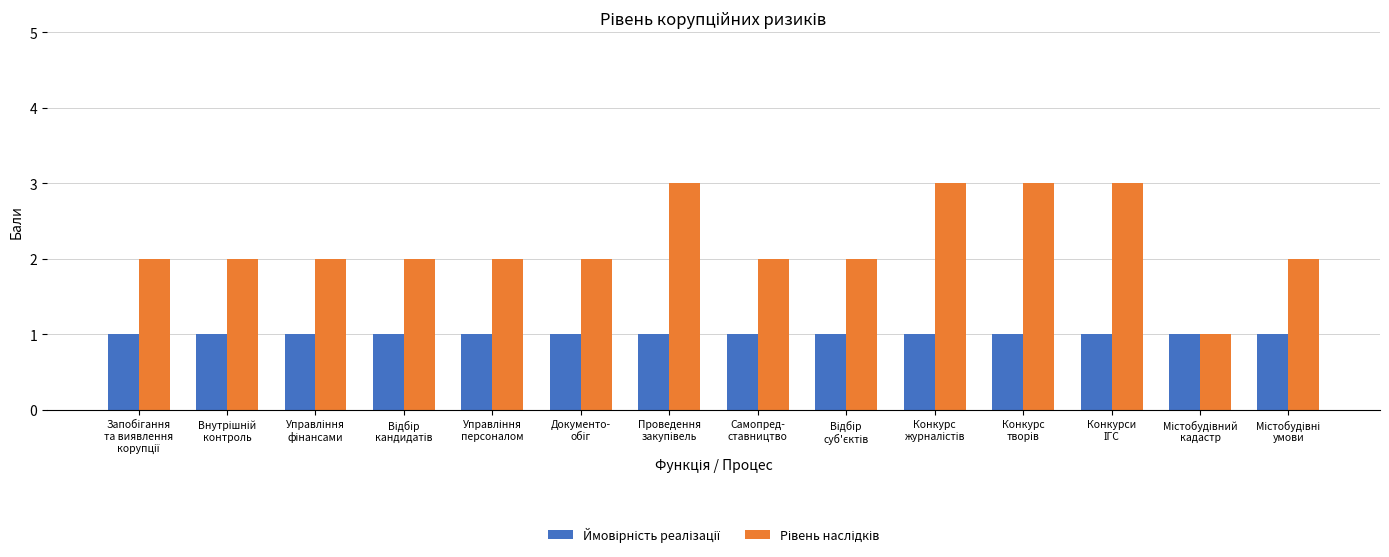

How many bars are there in total?

28